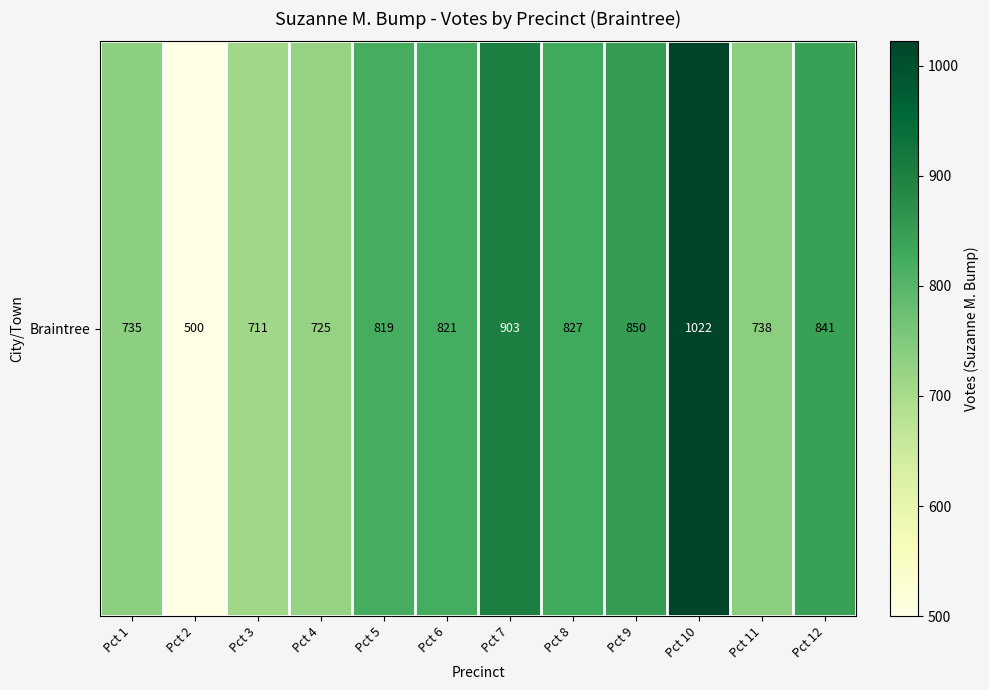

What is the change in value from Pct 2 to Pct 10?

+522